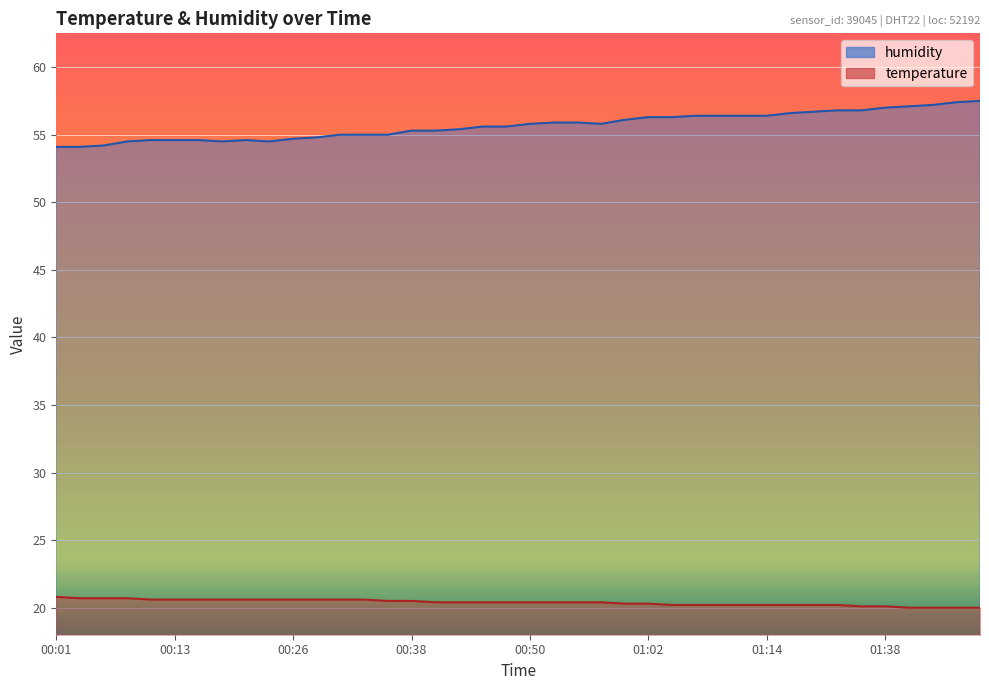

How many data points in temperature are above 20?

36